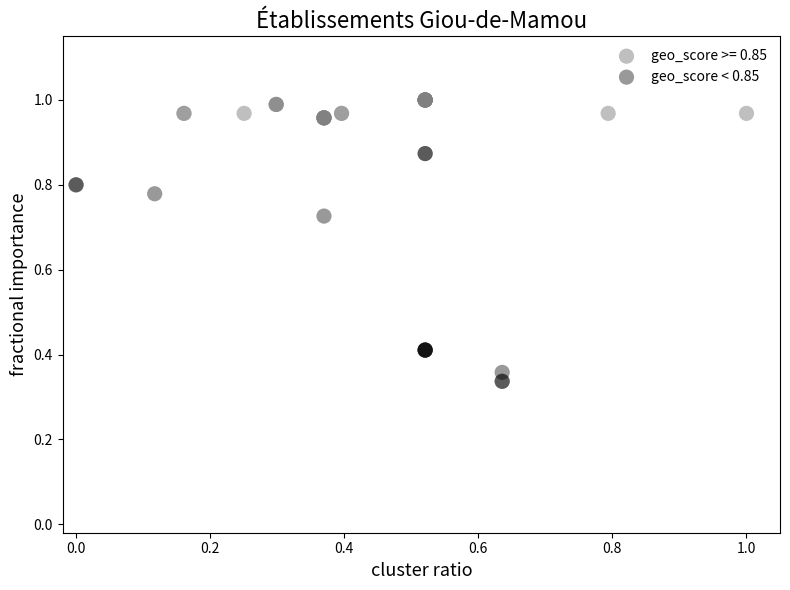

Which series reaches the maximum Y coordinate?

geo_score >= 0.85